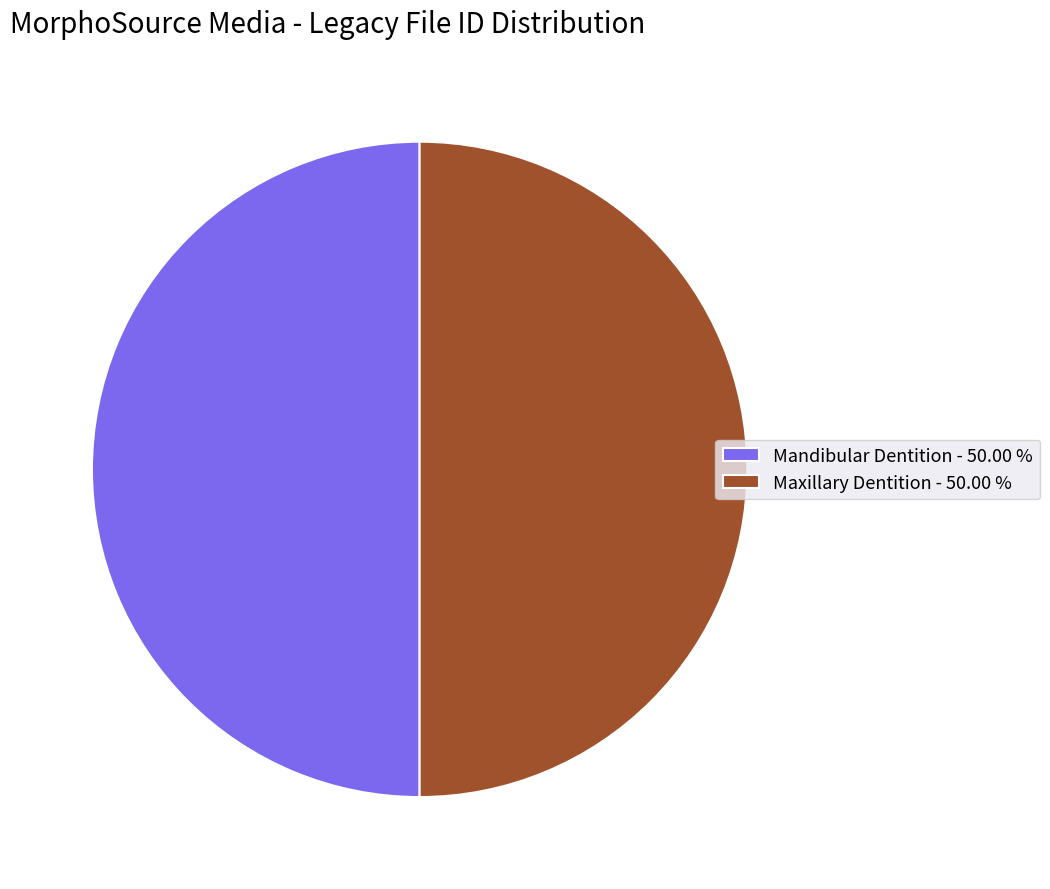

Combined, do Mandibular Dentition - 50.00 % and Maxillary Dentition - 50.00 % account for over 50%?

Yes